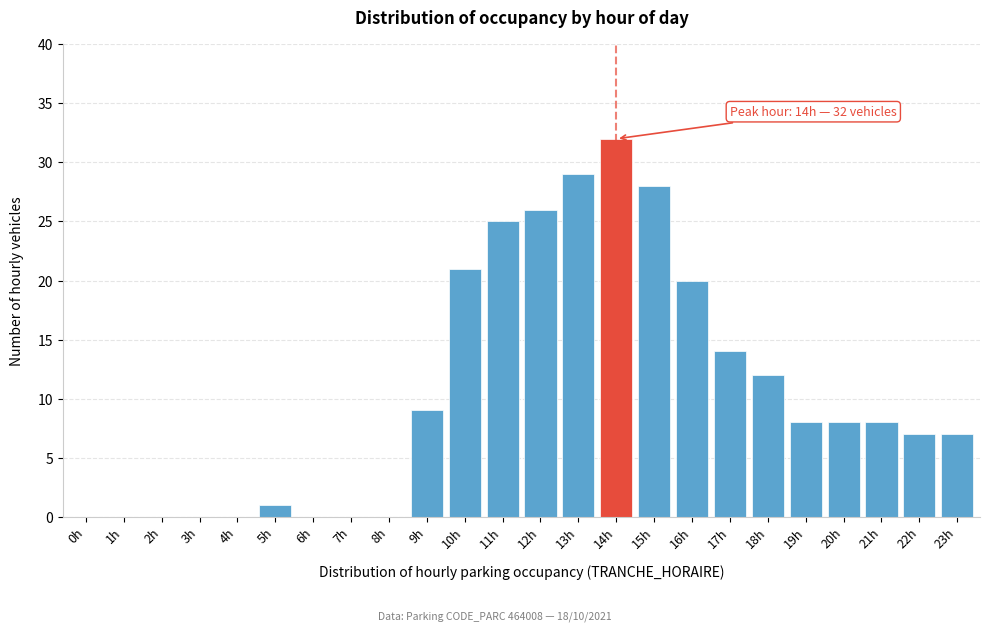

Reading right to left, extract all data points from this chart.

23h=7	22h=7	21h=8	20h=8	19h=8	18h=12	17h=14	16h=20	15h=28	14h=32	13h=29	12h=26	11h=25	10h=21	9h=9	8h=0	7h=0	6h=0	5h=1	4h=0	3h=0	2h=0	1h=0	0h=0